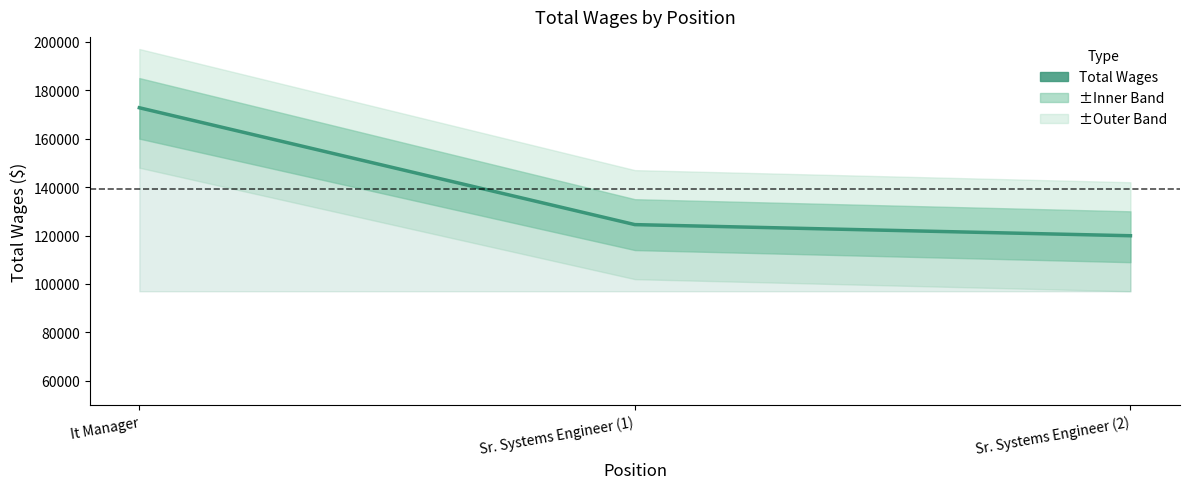

What is the change in value from It Manager to Sr. Systems Engineer (2)?

-52828